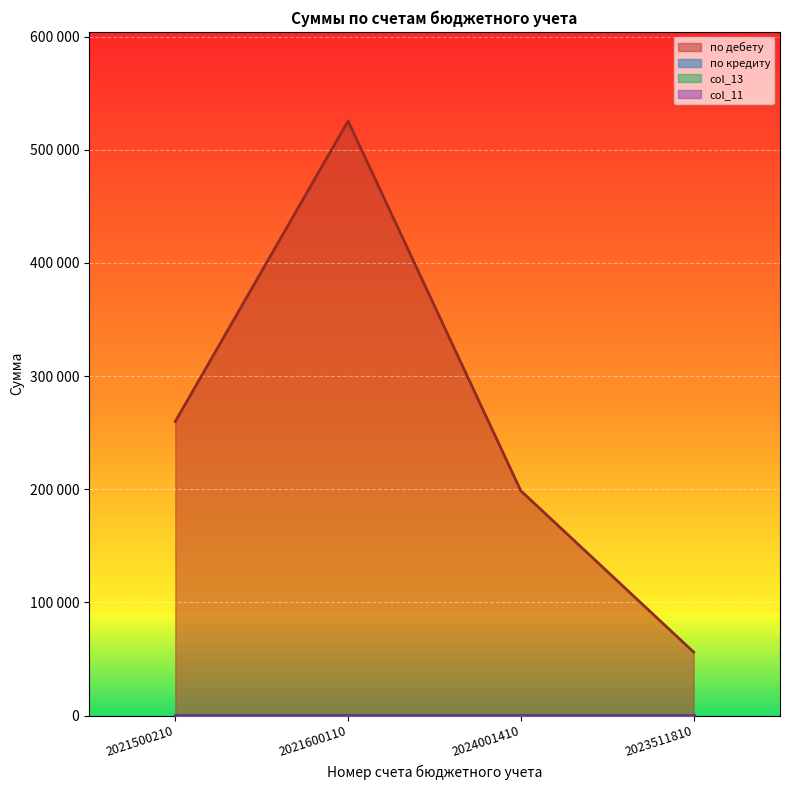

How many lines are shown in the chart?

4